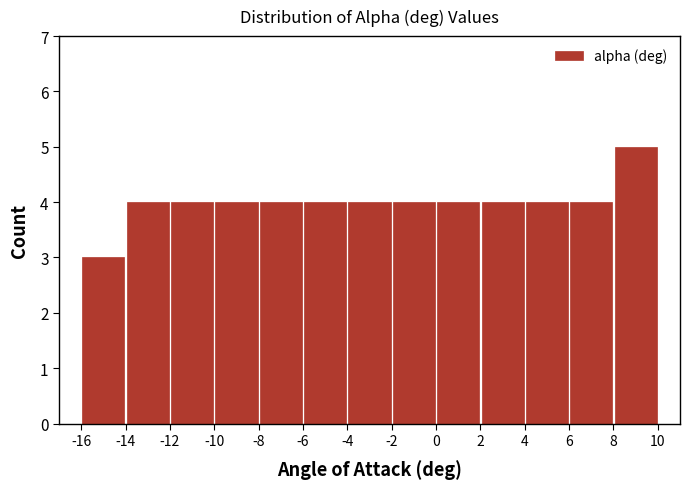

Reading left to right, transcribe this chart: for each bar, give the range it covers on the x-axis and its height. The values are not printed on the chart, so give them approximately, as read against the axis.

-16 to -14: 3
-14 to -12: 4
-12 to -10: 4
-10 to -8: 4
-8 to -6: 4
-6 to -4: 4
-4 to -2: 4
-2 to 0: 4
0 to 2: 4
2 to 4: 4
4 to 6: 4
6 to 8: 4
8 to 10: 5